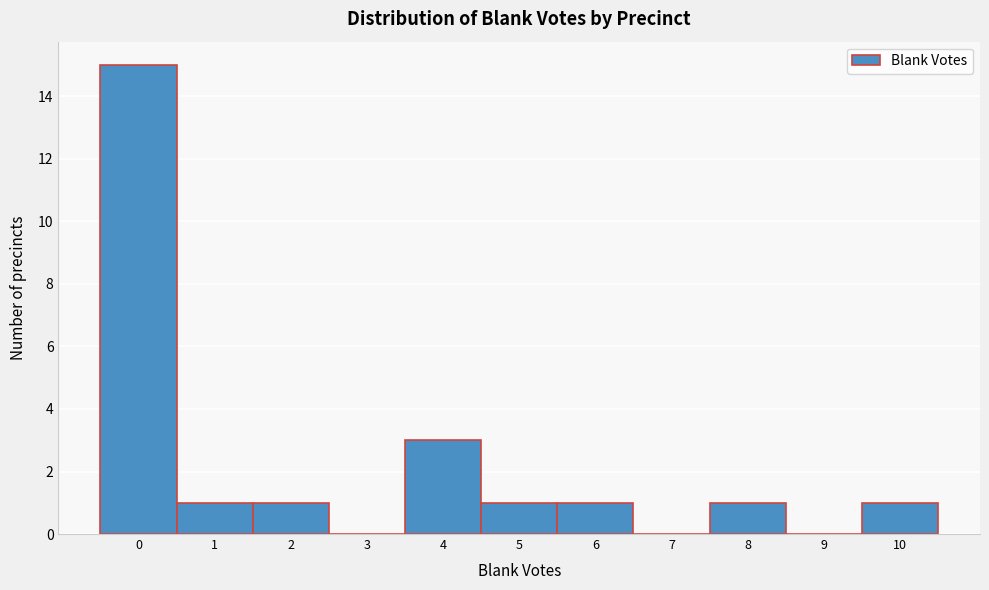

Reading left to right, list every bar in this chart as the range it spans on the x-axis followed by its height. The values are not printed on the chart, so give them approximately, as read against the axis.

-0.5 to 0.5: 15
0.5 to 1.5: 1
1.5 to 2.5: 1
2.5 to 3.5: 0
3.5 to 4.5: 3
4.5 to 5.5: 1
5.5 to 6.5: 1
6.5 to 7.5: 0
7.5 to 8.5: 1
8.5 to 9.5: 0
9.5 to 10.5: 1